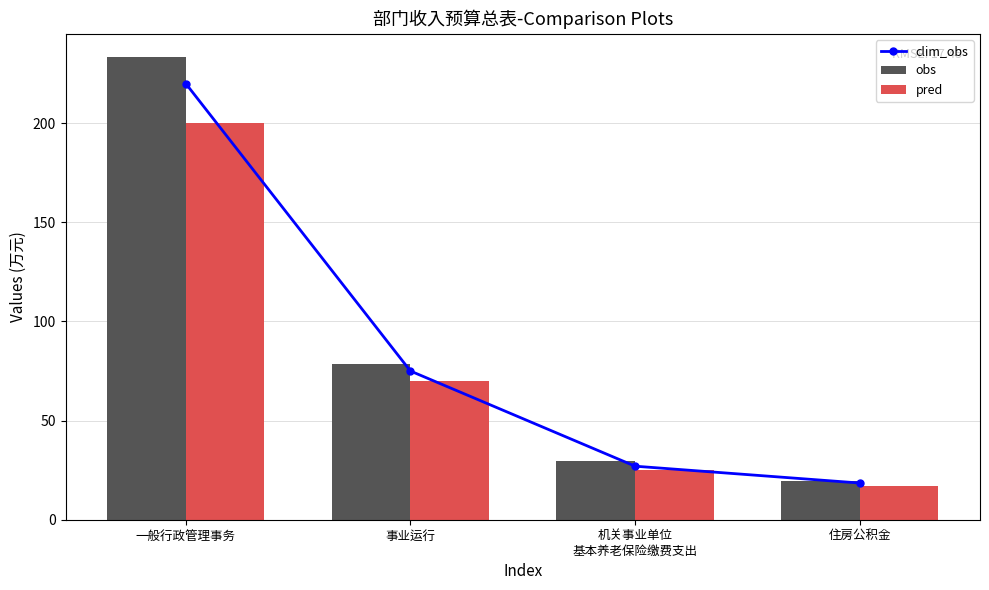

Reading right to left, transcribe all the data shown in this chart.

clim_obs: 18.5	27.0	75.0	220.0
obs: 19.7	29.6	78.5	233.4
pred: 17.0	25.0	70.0	200.0